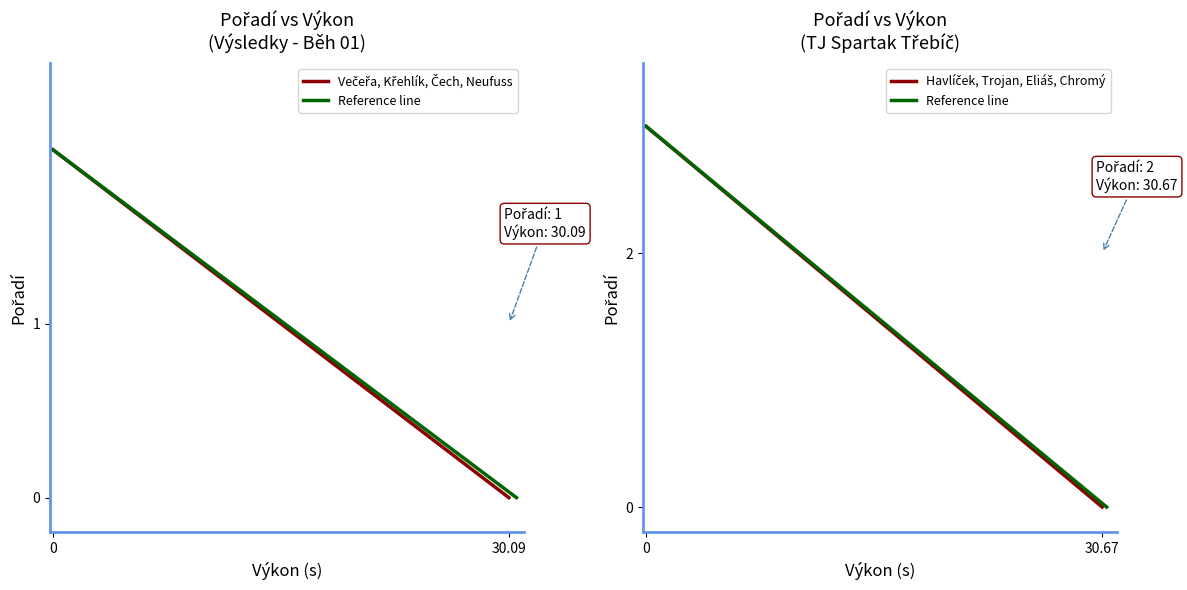

Which series has the widest spread of values?

Reference line